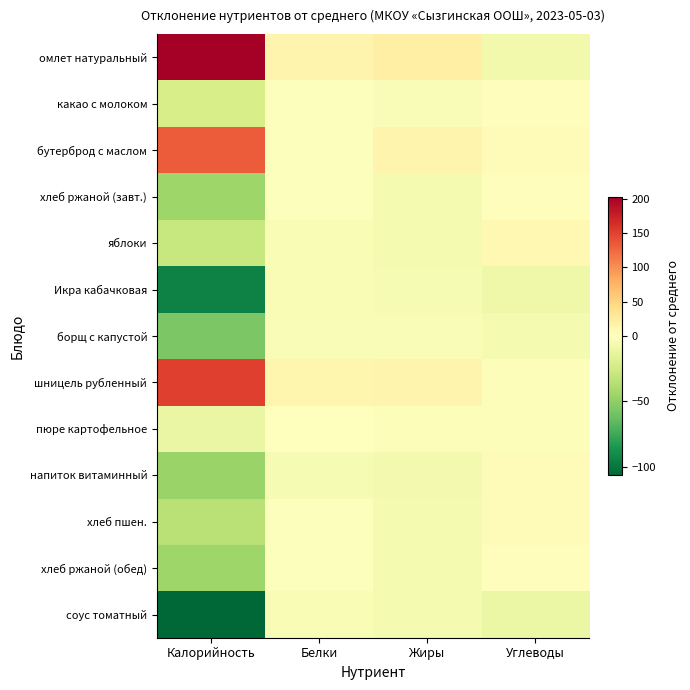

Which series changed the most between Калорийность and Жиры?

омлет натуральный